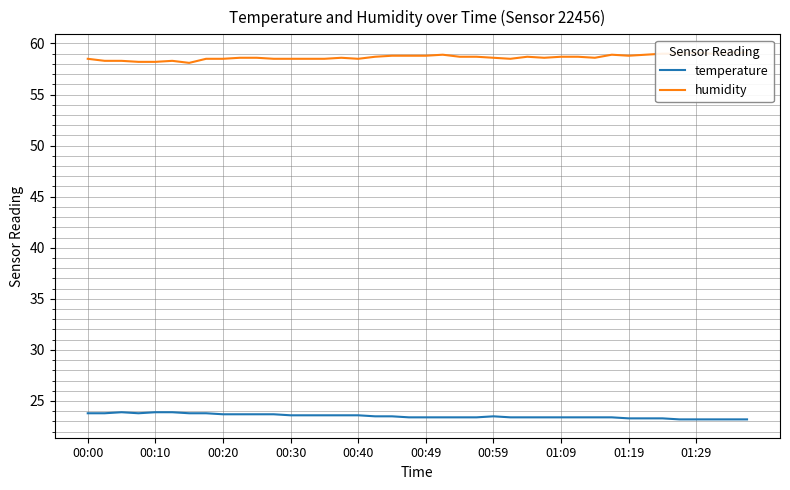

What is the sum of the humidity values at 00:30 and 00:10?

116.5